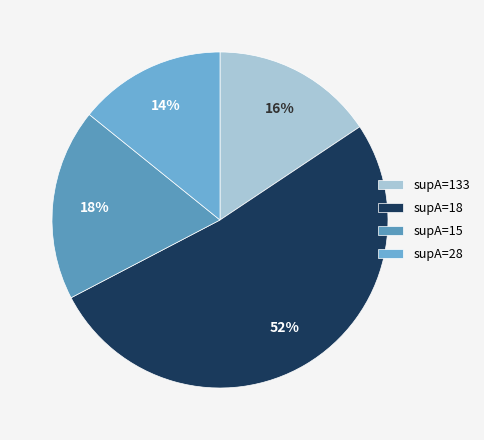

What is the smallest slice in the pie chart?

supA=28